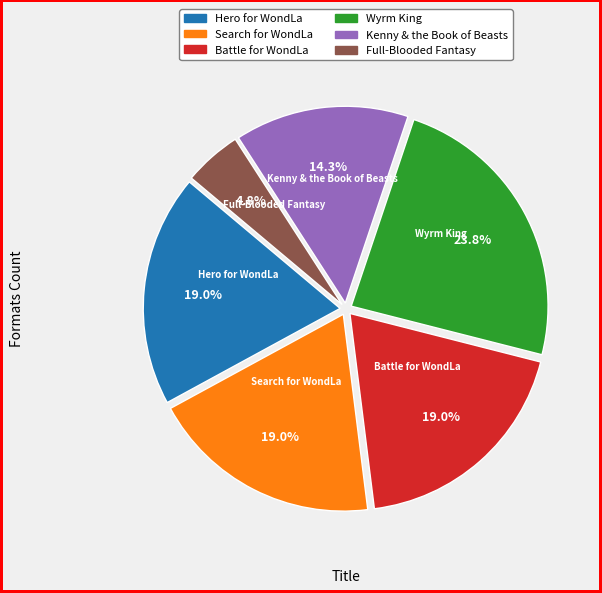

Does any single category account for the majority?

No